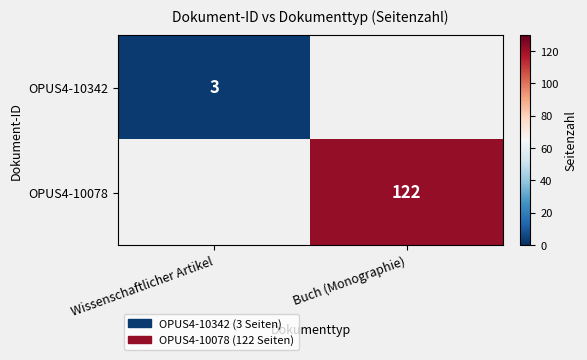

Count the number of categories in the chart.

2